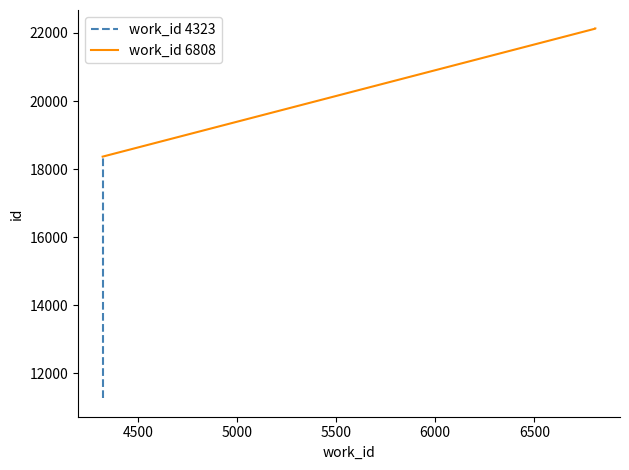

Reading right to left, list all the values displayed in this chart.

6808=22130	6808=22127	6808=22126	4323=18367	4323=11287	4323=11283	4323=11282	4323=11281	4323=11279	4323=11272